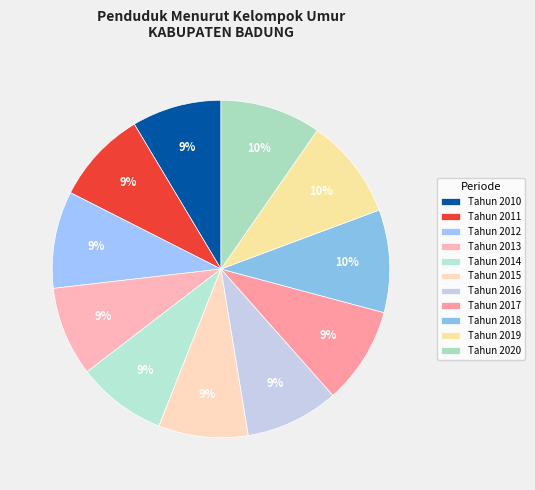

How many slices are in this pie chart?

11